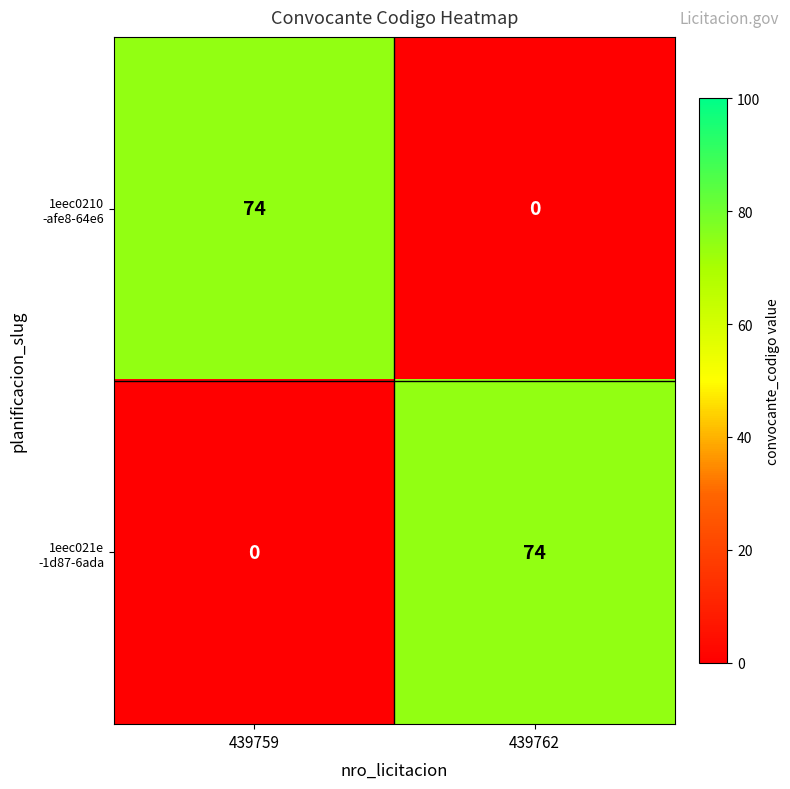

What is the greatest value displayed?

74